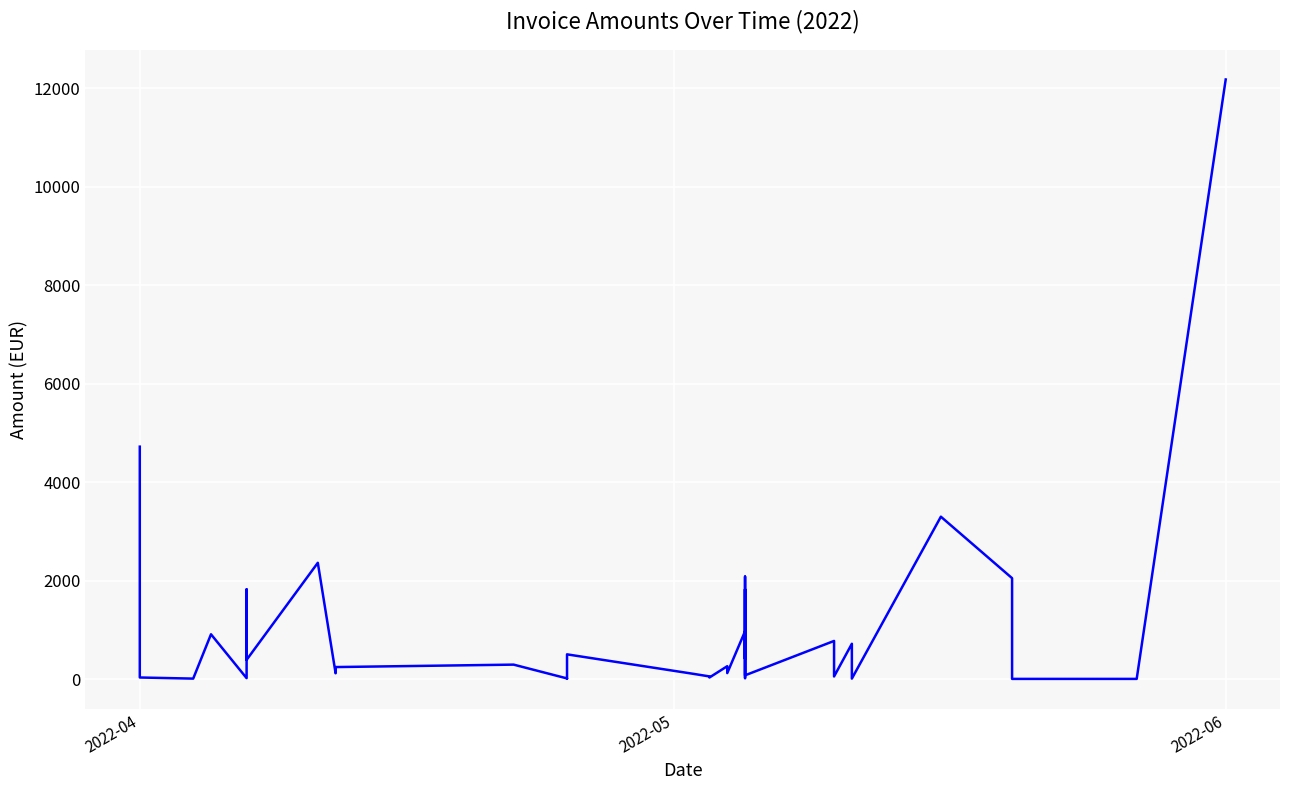

How many lines are shown in the chart?

1